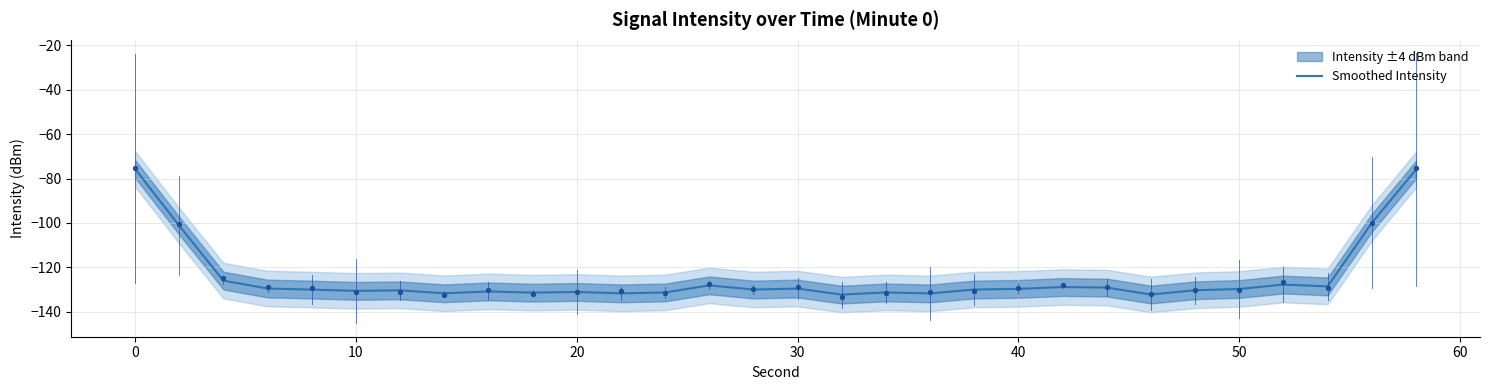

Which has a higher value, 28 or 12?

28